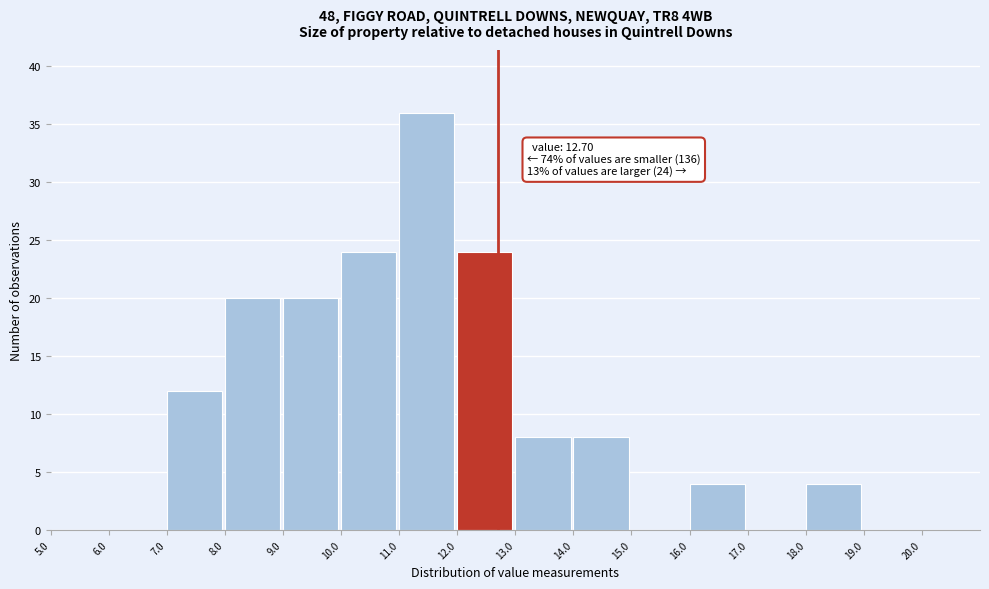

Which range on the x-axis has the tallest bar?

11 to 12